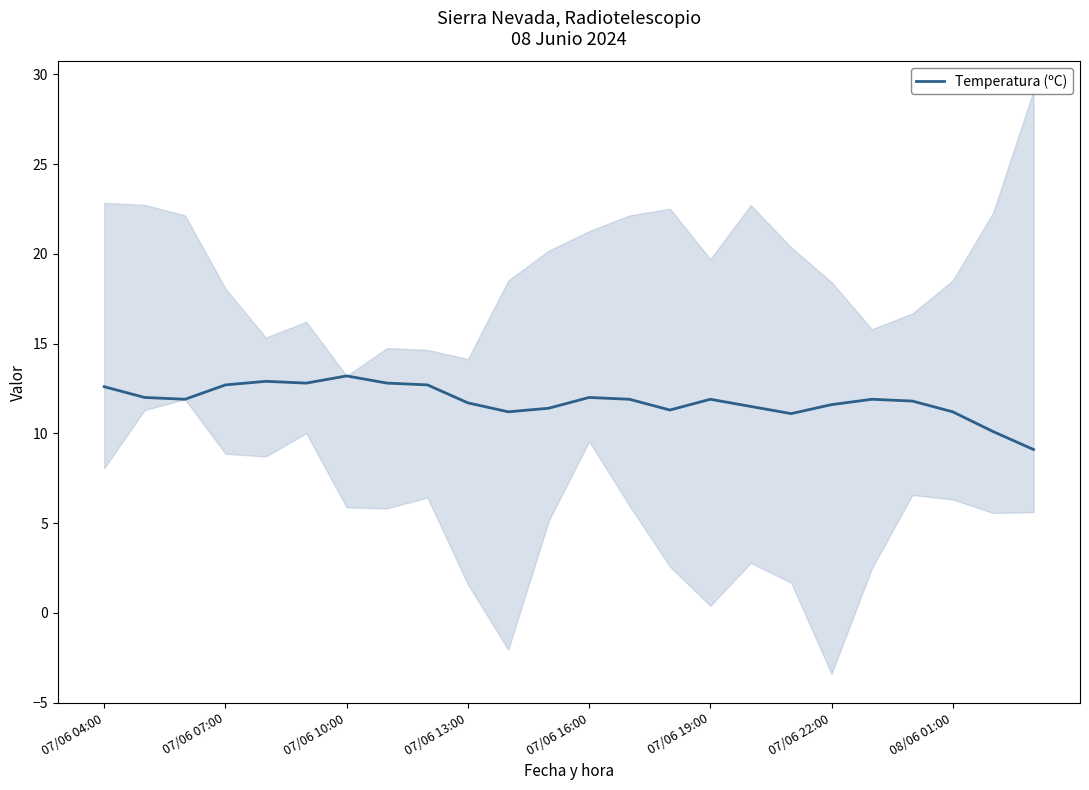

Is it true that Temperatura (ºC) equals 11.9 at 07/06 19:00?

True